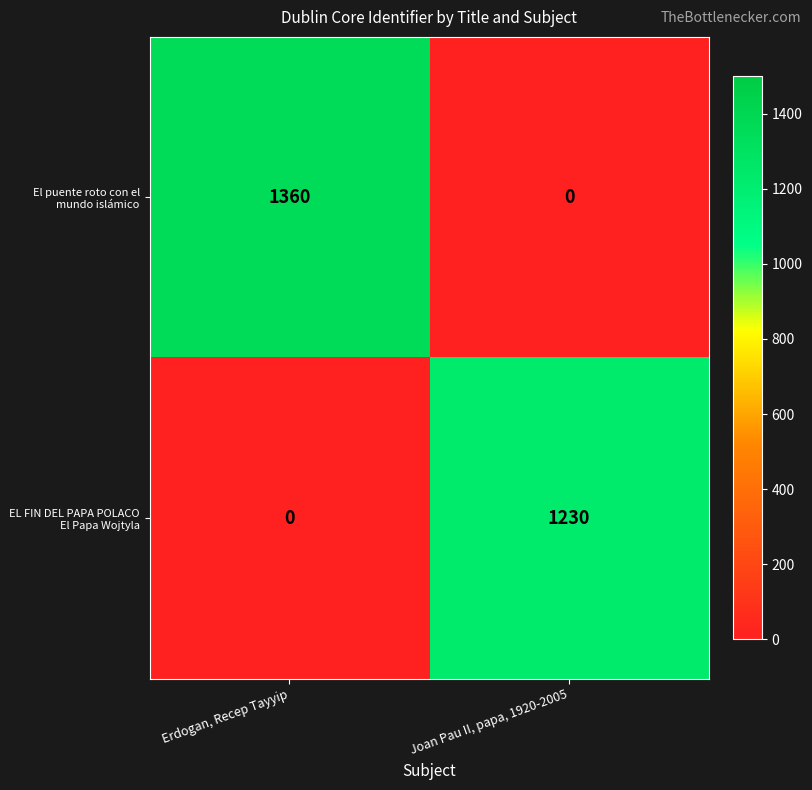

Which series has the largest total across all categories?

El puente roto con el mundo islámico